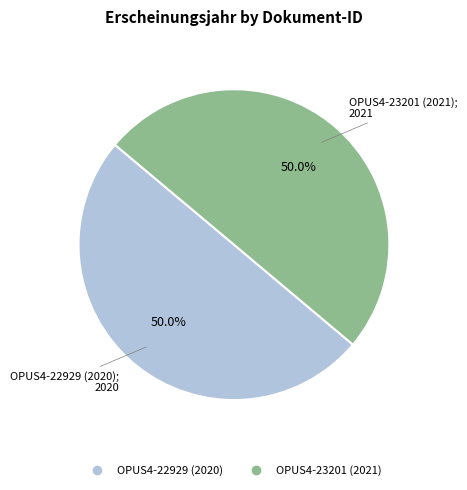

Approximately how many times larger is the value at OPUS4-22929 (2020) compared to OPUS4-23201 (2021)?

1.0